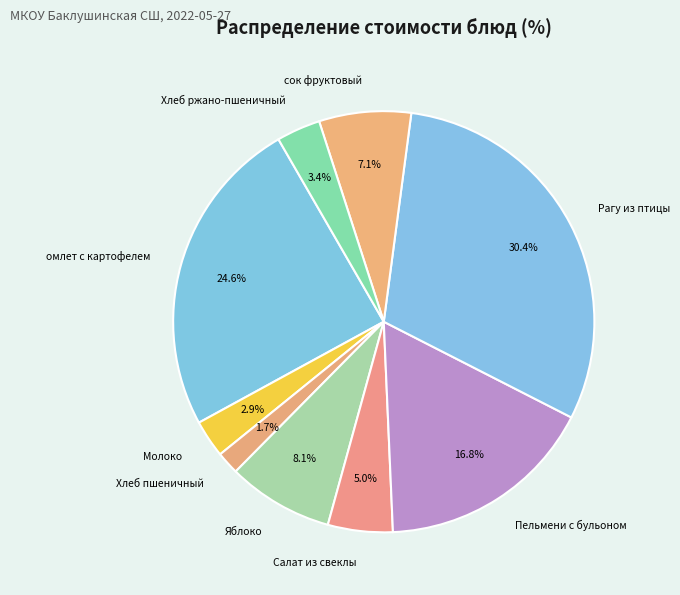

To the nearest percent, what is the difference between the Рагу из птицы and омлет с картофелем slice percentages?

6%